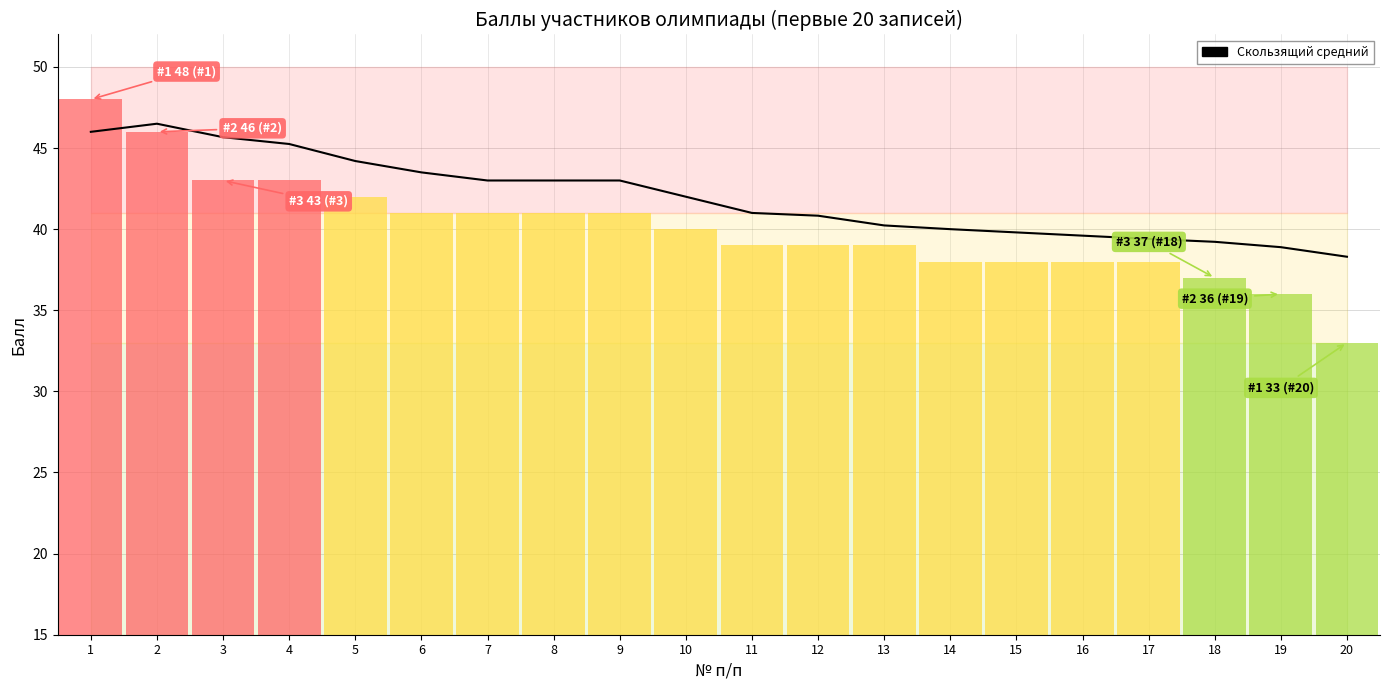

What is the difference between the maximum and second lowest values?

7.6